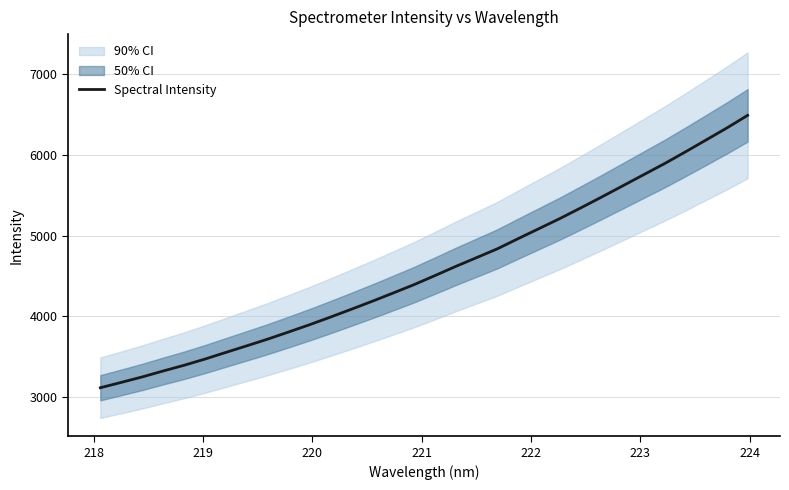

How many lines are shown in the chart?

1